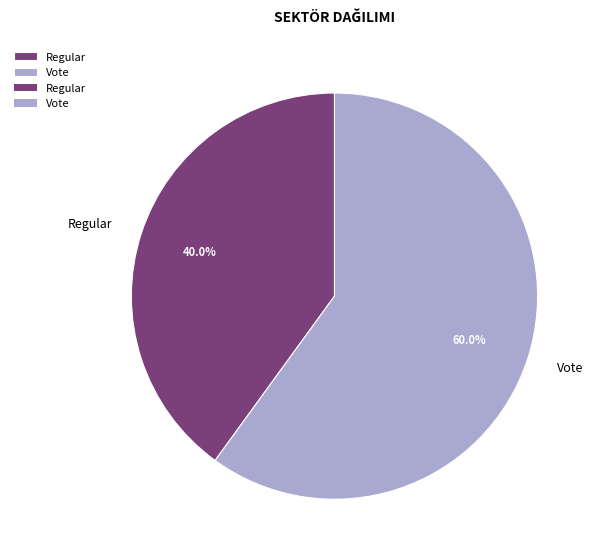

To the nearest percent, what is the difference between the largest and smallest slice percentages?

20%